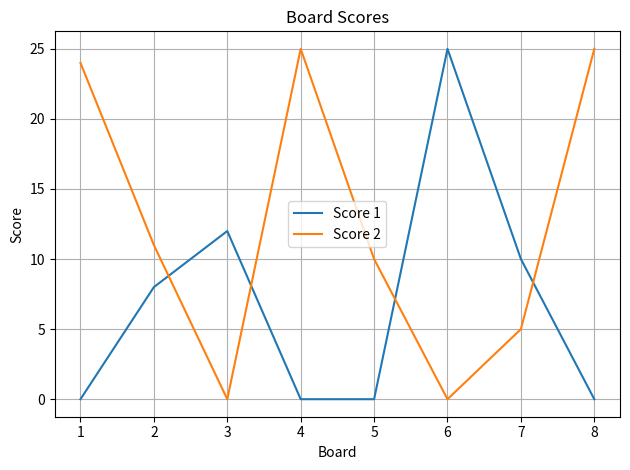

Where do Score 1 and Score 2 first cross each other?

2 and 3